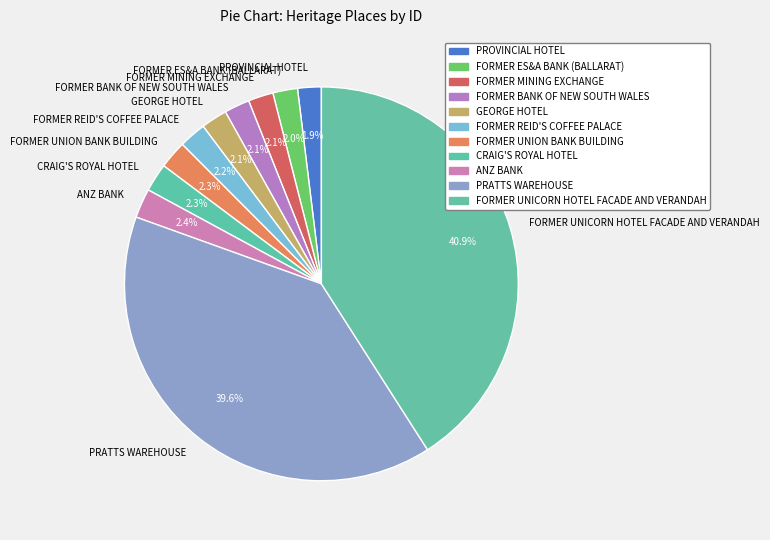

Which slice is the largest?

FORMER UNICORN HOTEL FACADE AND VERANDAH